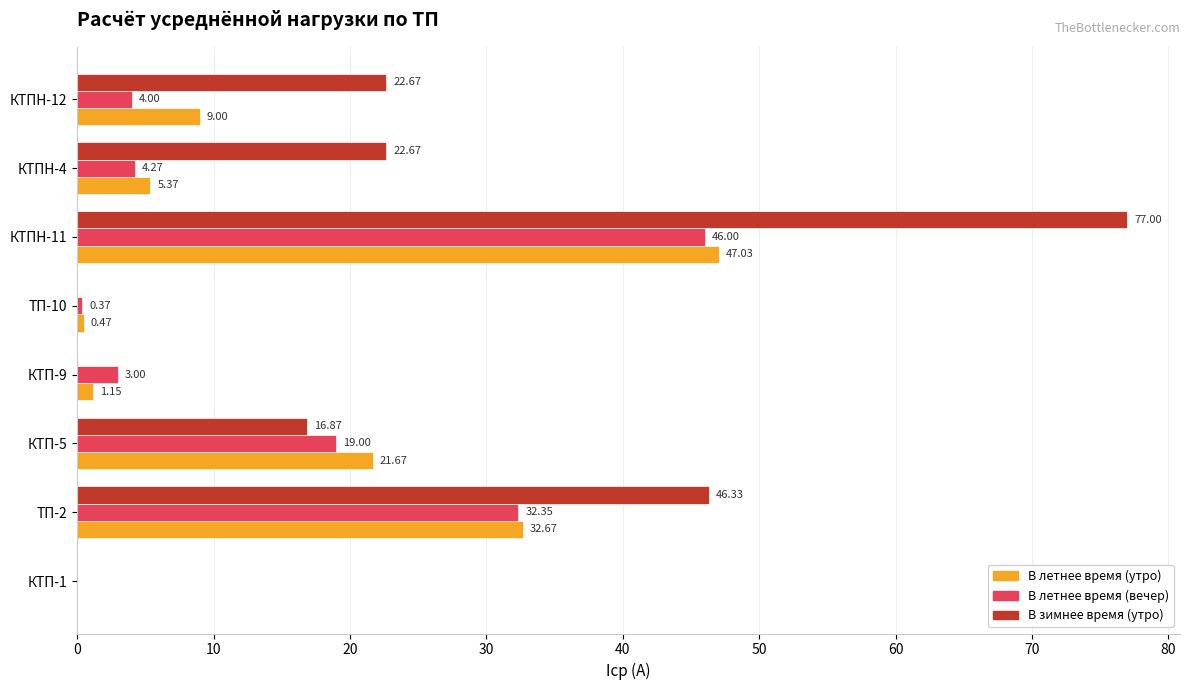

At which category is the sum across all series the highest?

КТПН-11